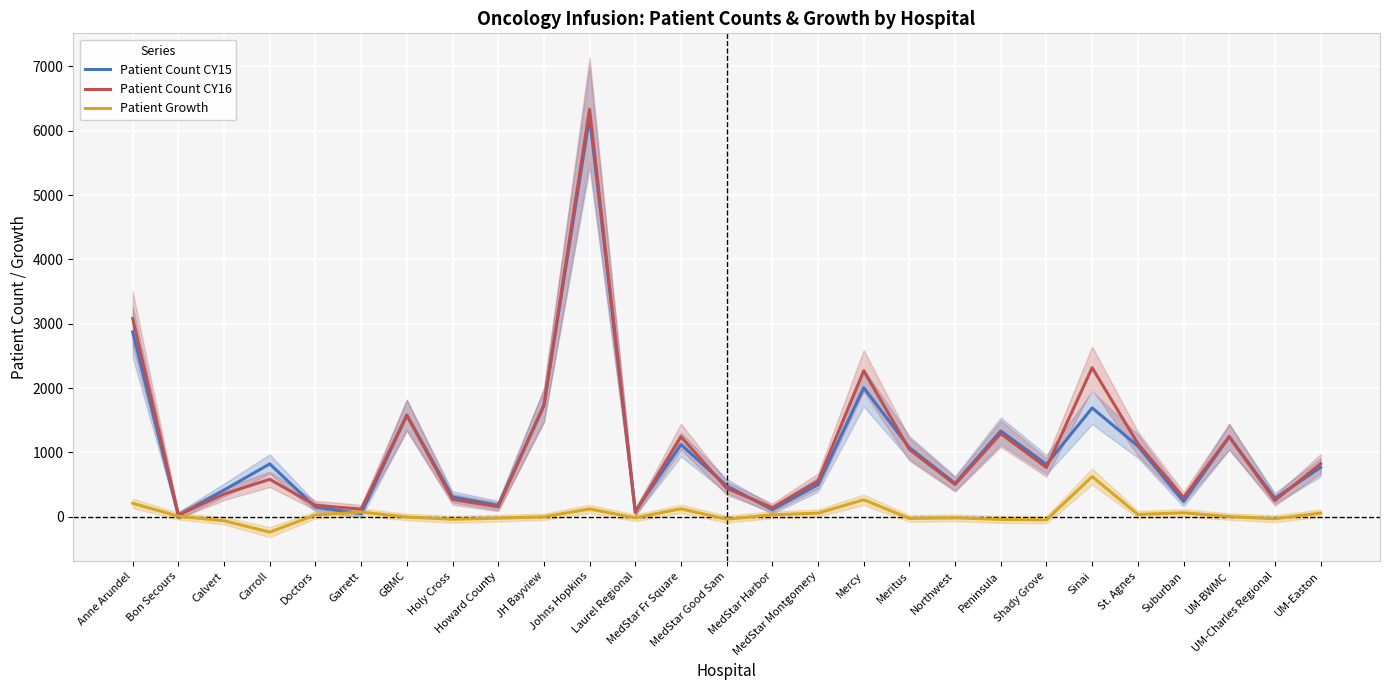

Which has a higher value, UM-Charles Regional or MedStar Good Sam?

MedStar Good Sam